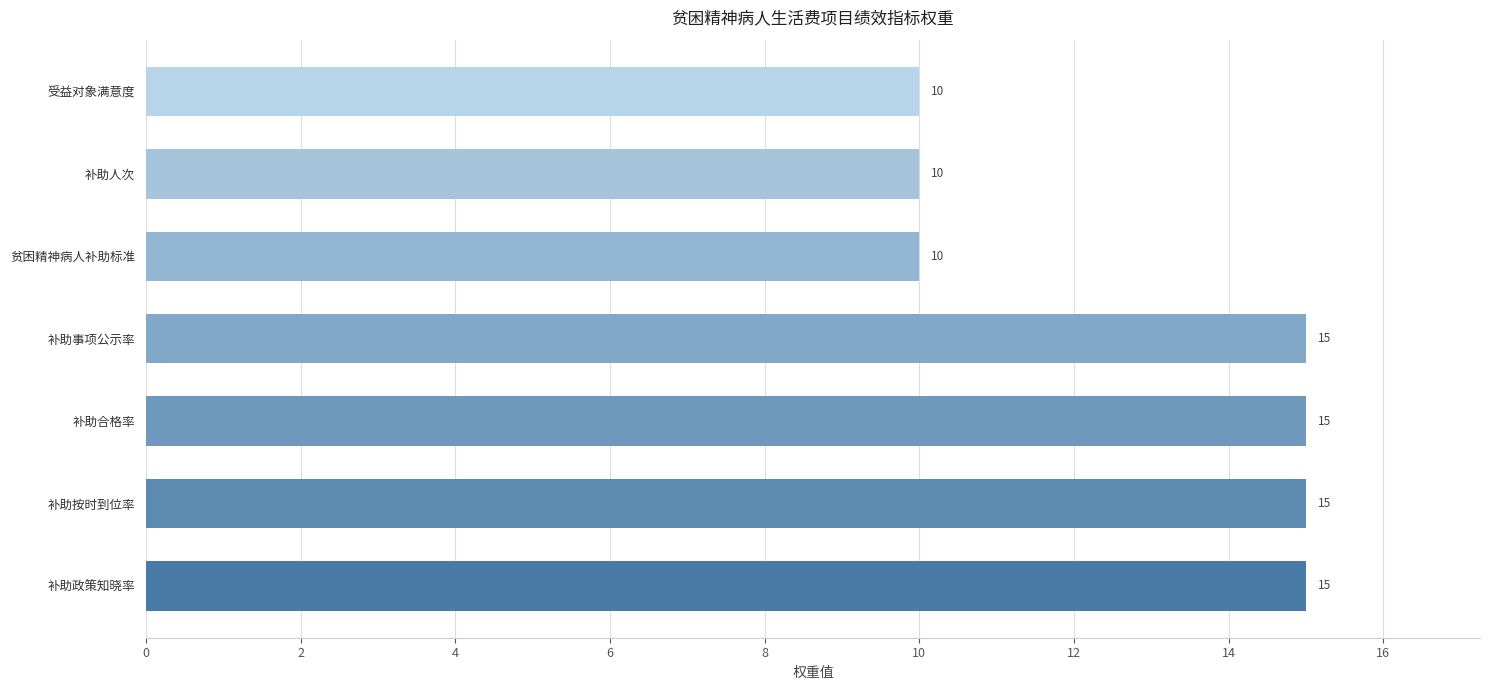

What is the change in value from 补助事项公示率 to 补助人次?

-5